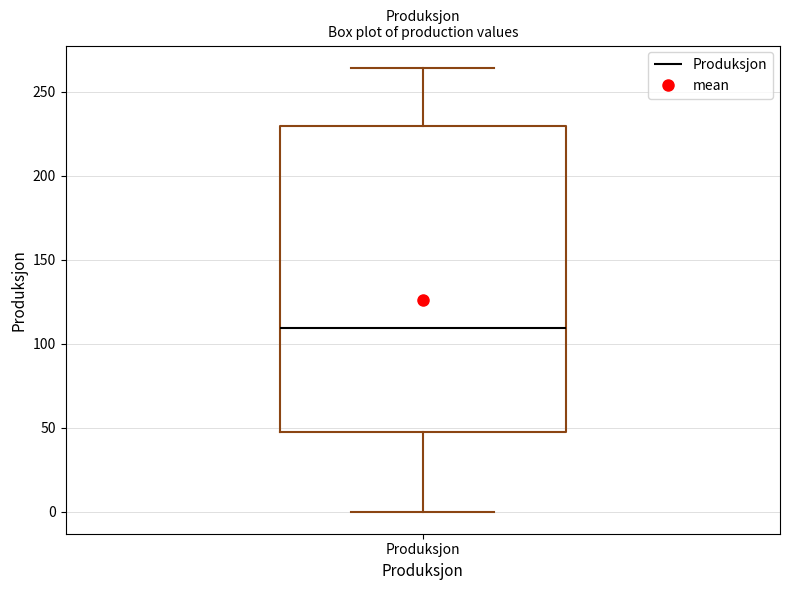

Read this box plot against the y-axis: the position of the median line, the range covered by the box, and the ends of both whiskers. The values are not printed on the chart, so give them approximately, as read against the axis.

median 110, box 45 to 230, whiskers 0 to 265